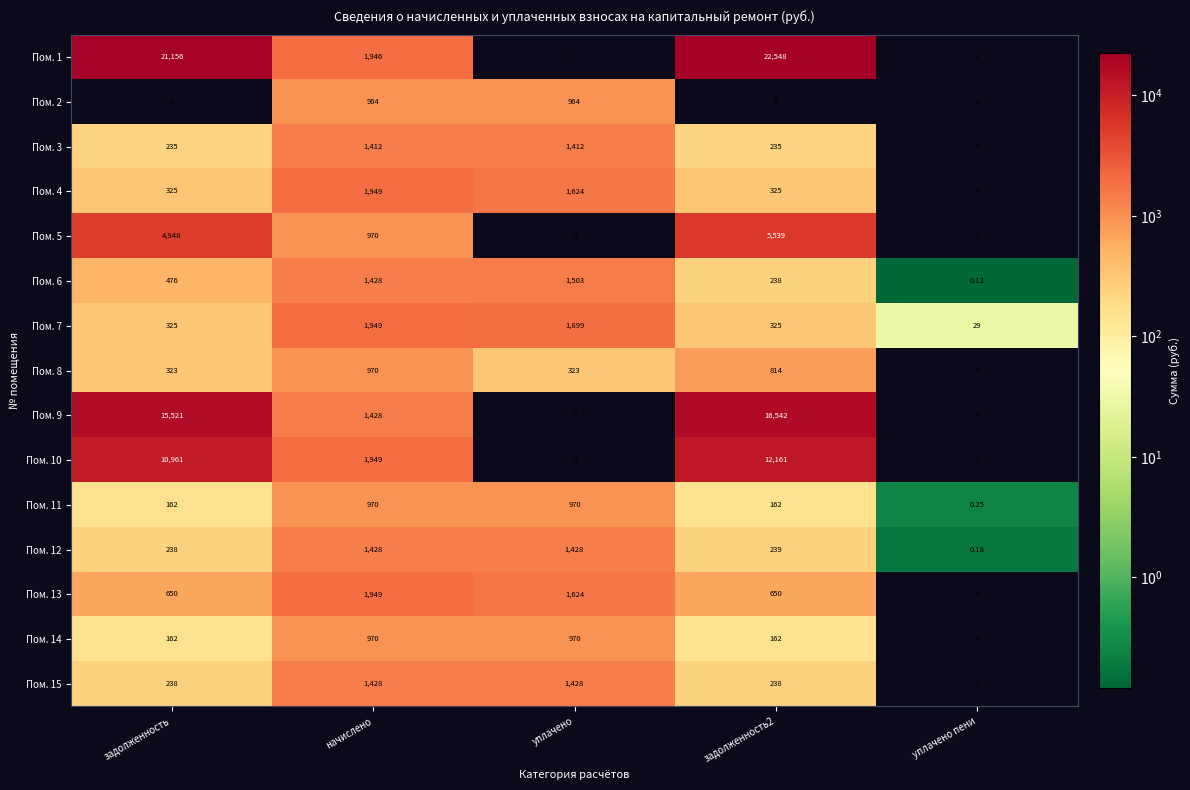

Which series has the largest range (max minus min)?

Пом. 1